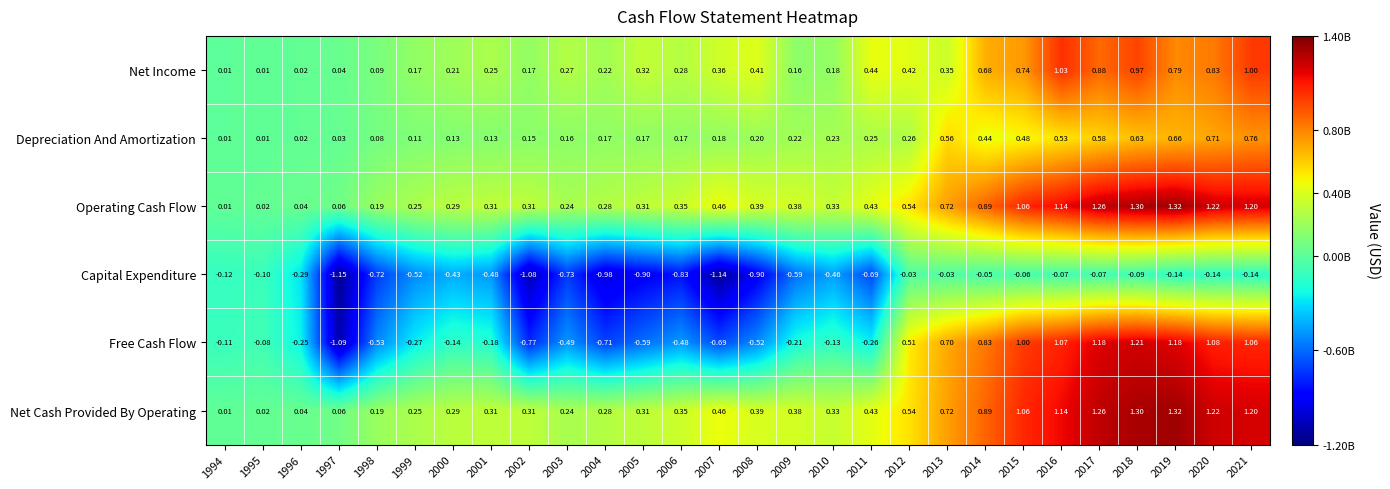

How many positive values does the Free Cash Flow series have?

10